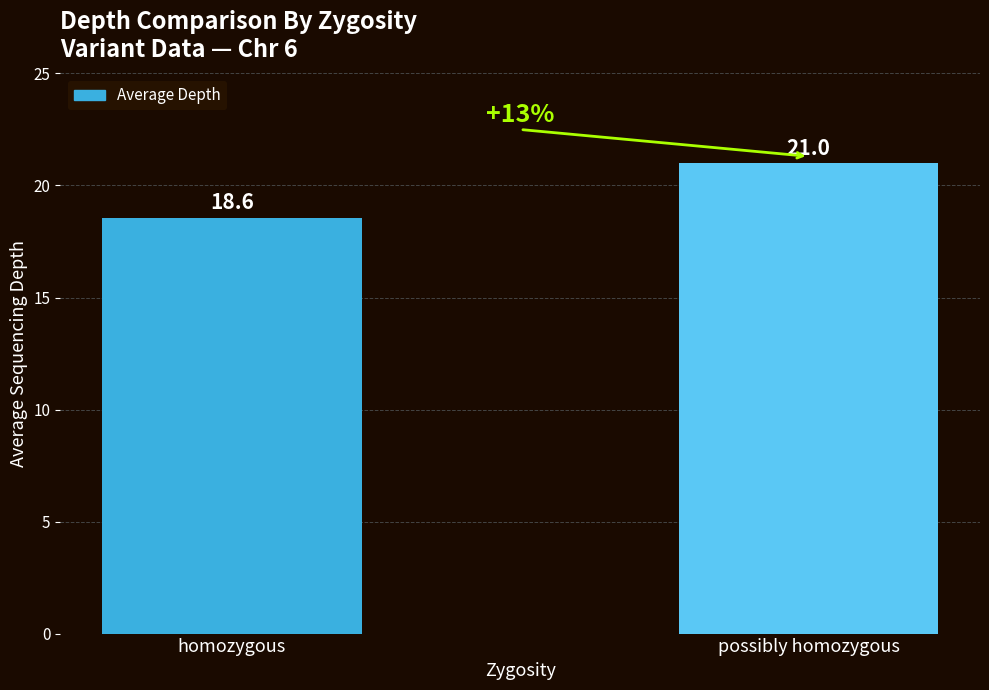

What is the difference between the maximum and minimum values?

2.4